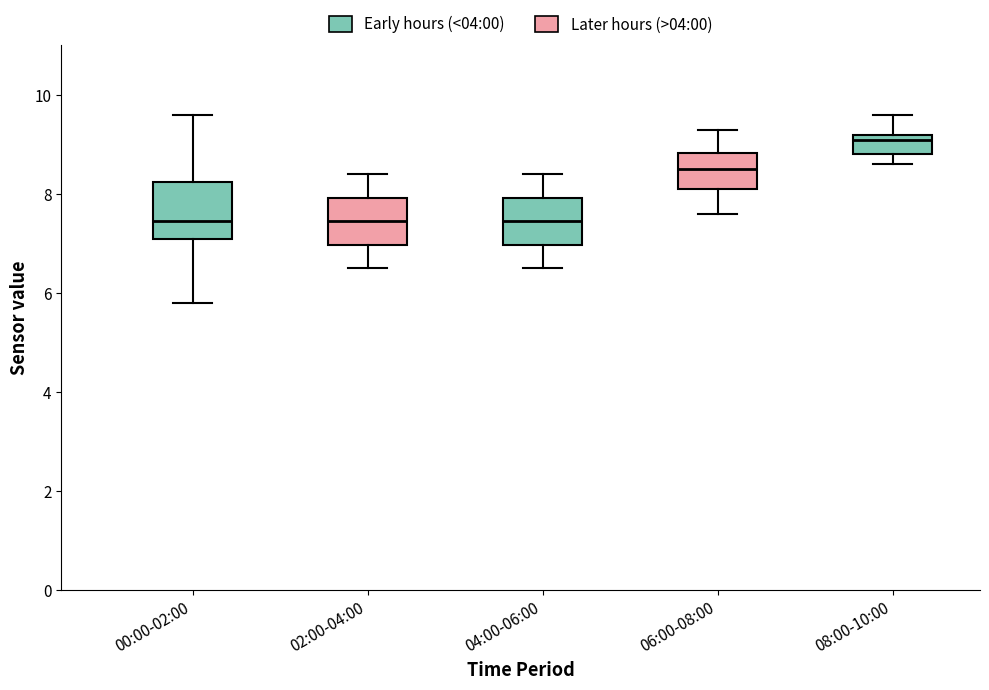

Reading left to right, transcribe this box plot: for each box, give where its median line is, the range the box spans, and where its two whiskers end, as read against the y-axis. The values are not printed on the chart, so give them approximately, as read against the axis.

00:00-02:00: median 7.4, box 7.2 to 8.2, whiskers 5.8 to 9.6
02:00-04:00: median 7.4, box 7.0 to 8.0, whiskers 6.6 to 8.4
04:00-06:00: median 7.4, box 7.0 to 8.0, whiskers 6.6 to 8.4
06:00-08:00: median 8.6, box 8.2 to 8.8, whiskers 7.6 to 9.4
08:00-10:00: median 9.2 (just below the box's upper edge), box 8.8 to 9.2, whiskers 8.6 to 9.6